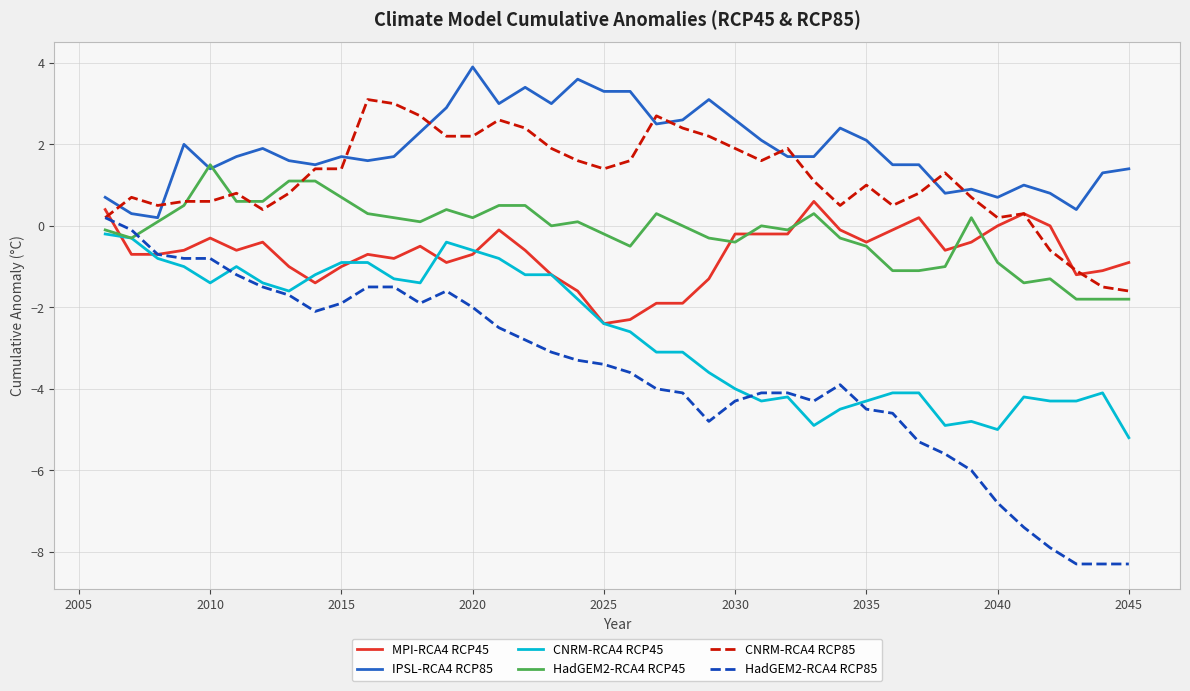

Does the chart have visible grid lines?

Yes